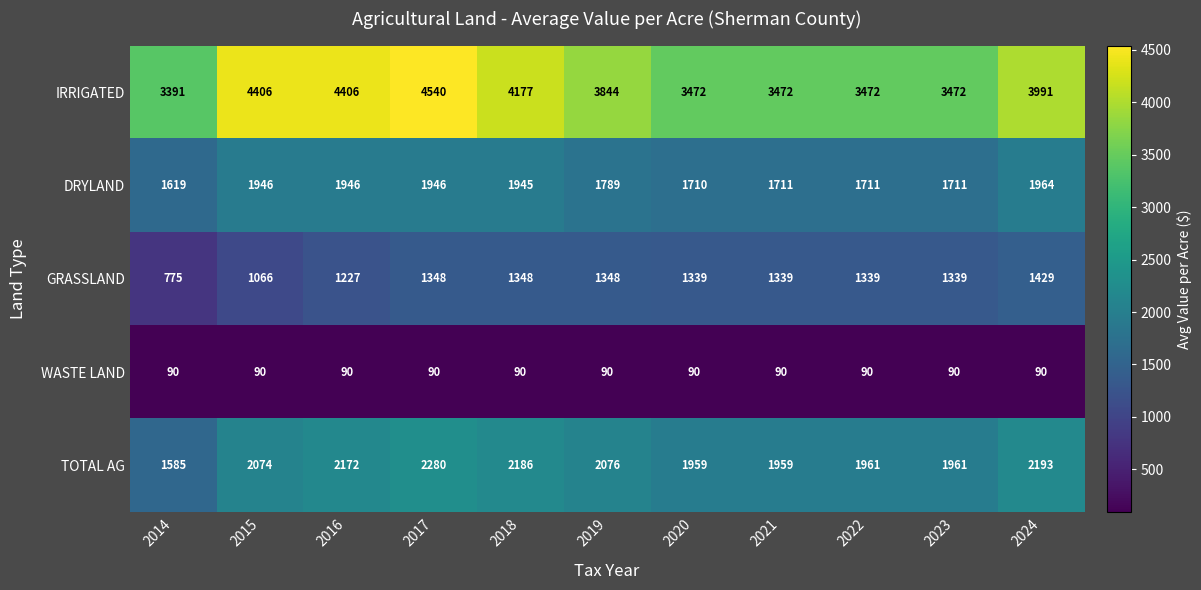

True or false: IRRIGATED has a value of 5994 at 2019.

False